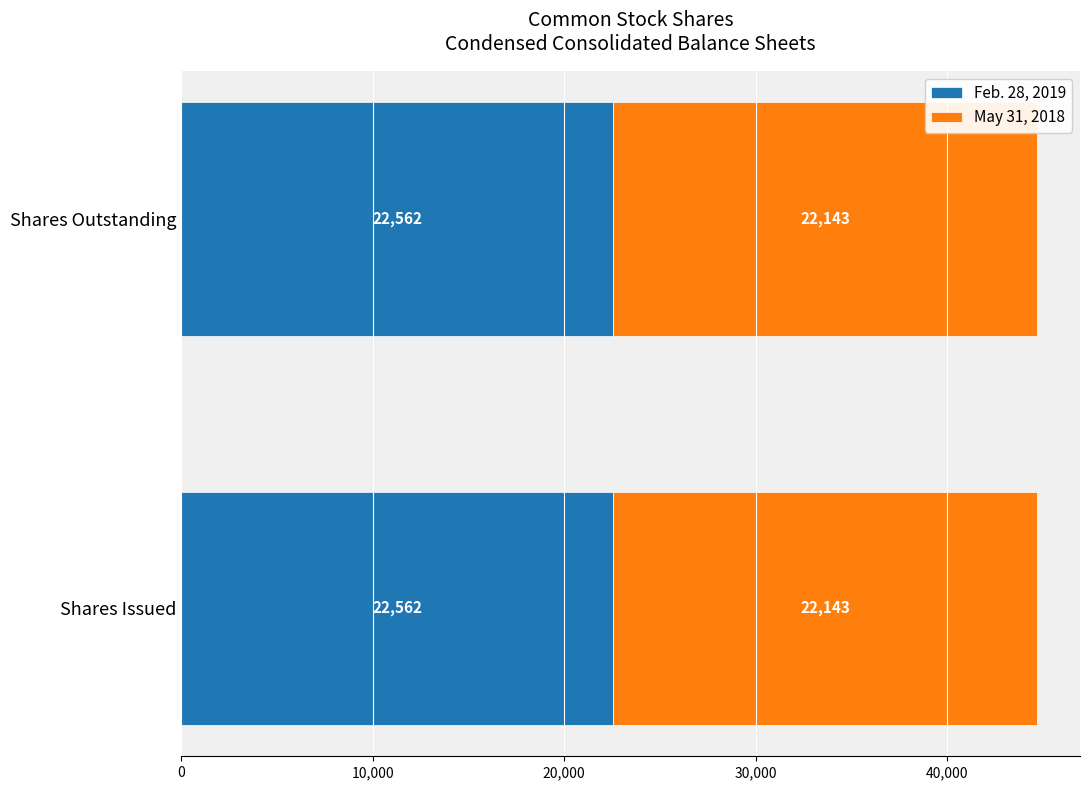

Is it true that Feb. 28, 2019 equals 10778 at Shares Outstanding?

False